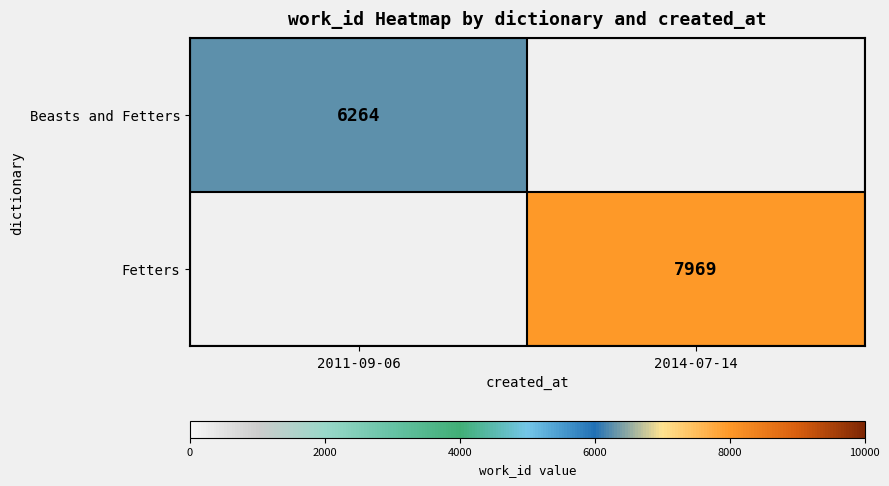

What is the total value across all series at 2014-07-14?

7969